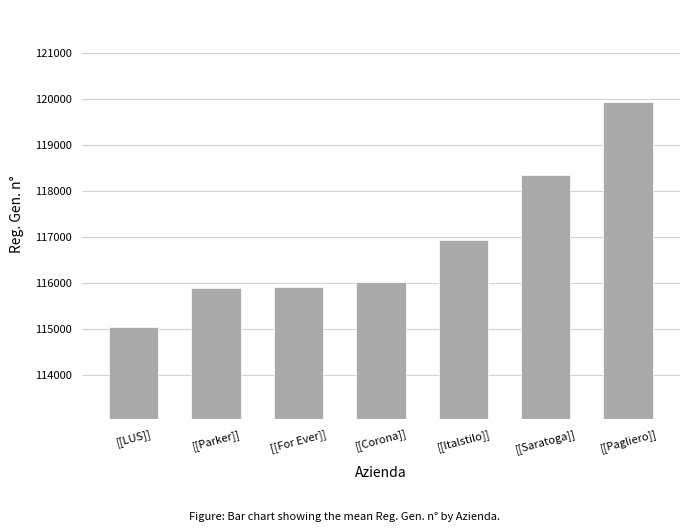

What is the change in value from [[For Ever]] to [[Saratoga]]?

+2426.0